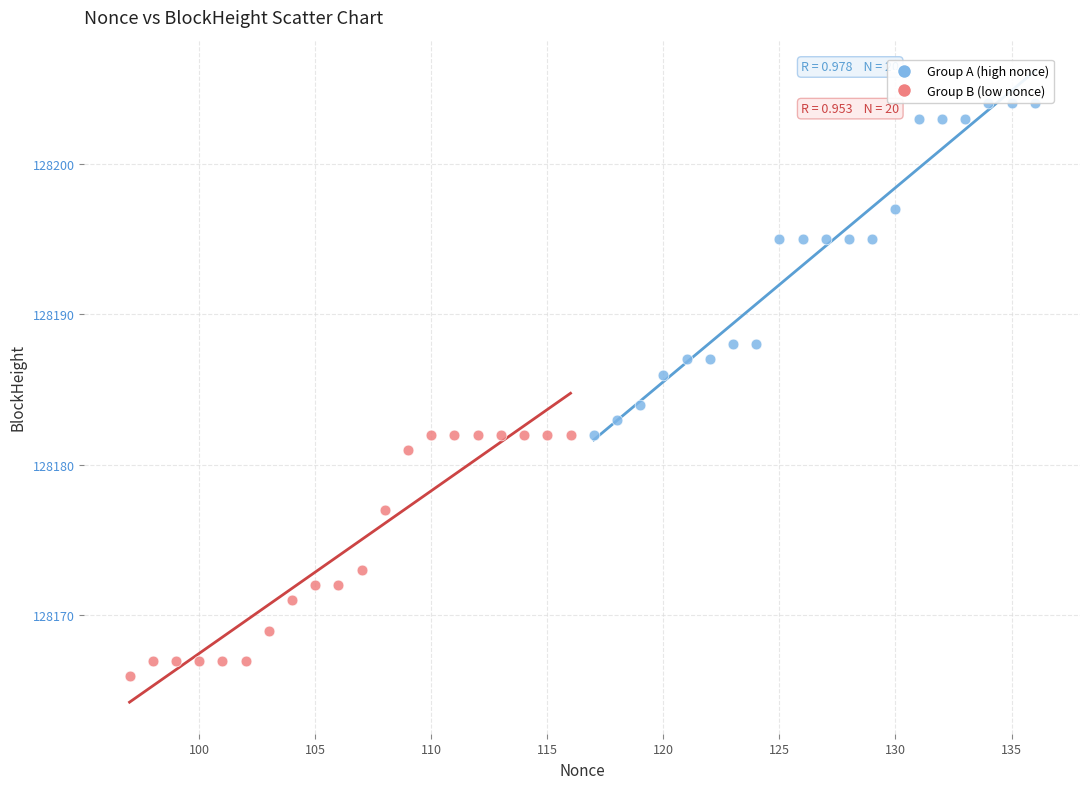

Which series has the widest spread of Y values?

Group A (high nonce)